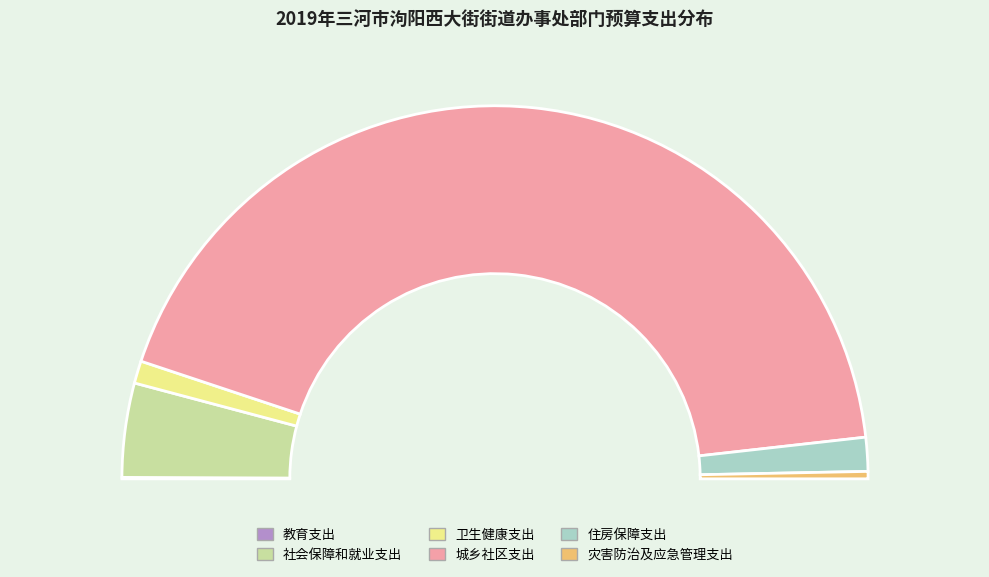

Does any single category account for the majority?

Yes